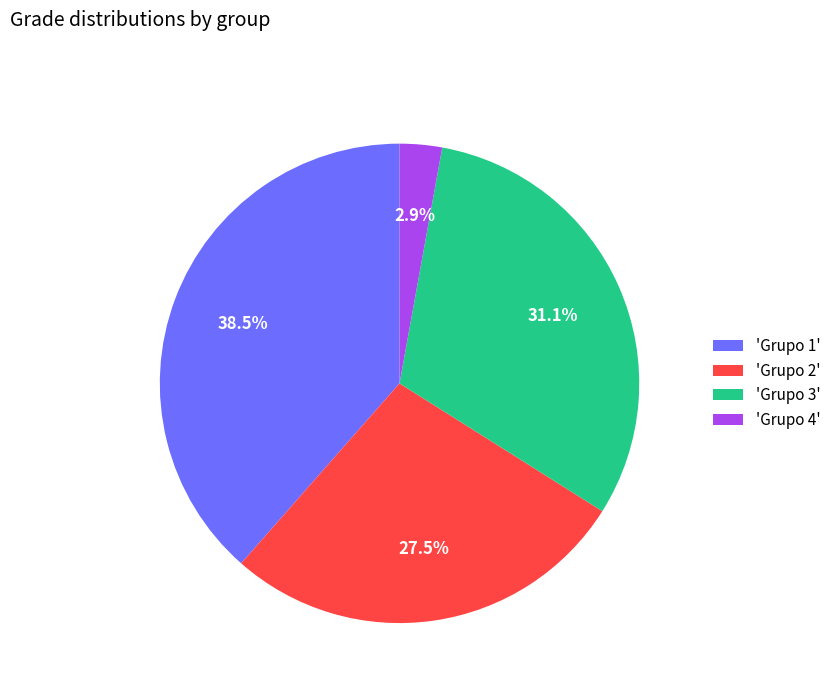

Rank the categories by value from lowest to highest.

'Grupo 4', 'Grupo 2', 'Grupo 3', 'Grupo 1'